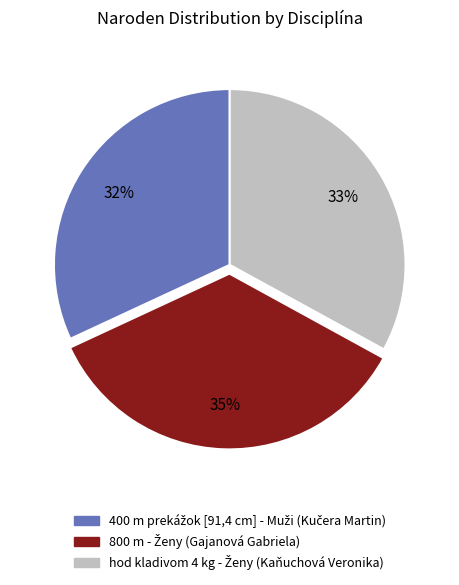

Does any single category account for the majority?

No